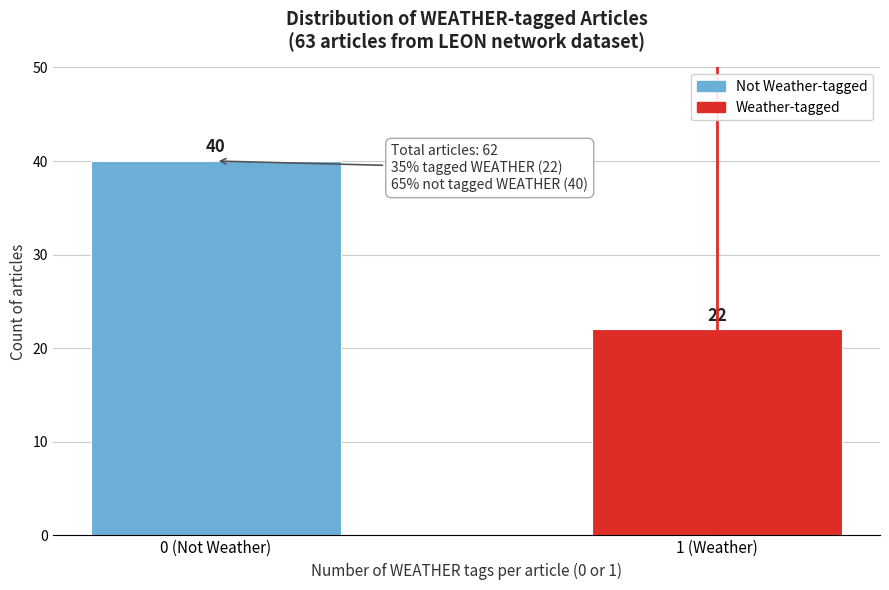

Reading left to right, what are all the values shown in this chart?

40	22